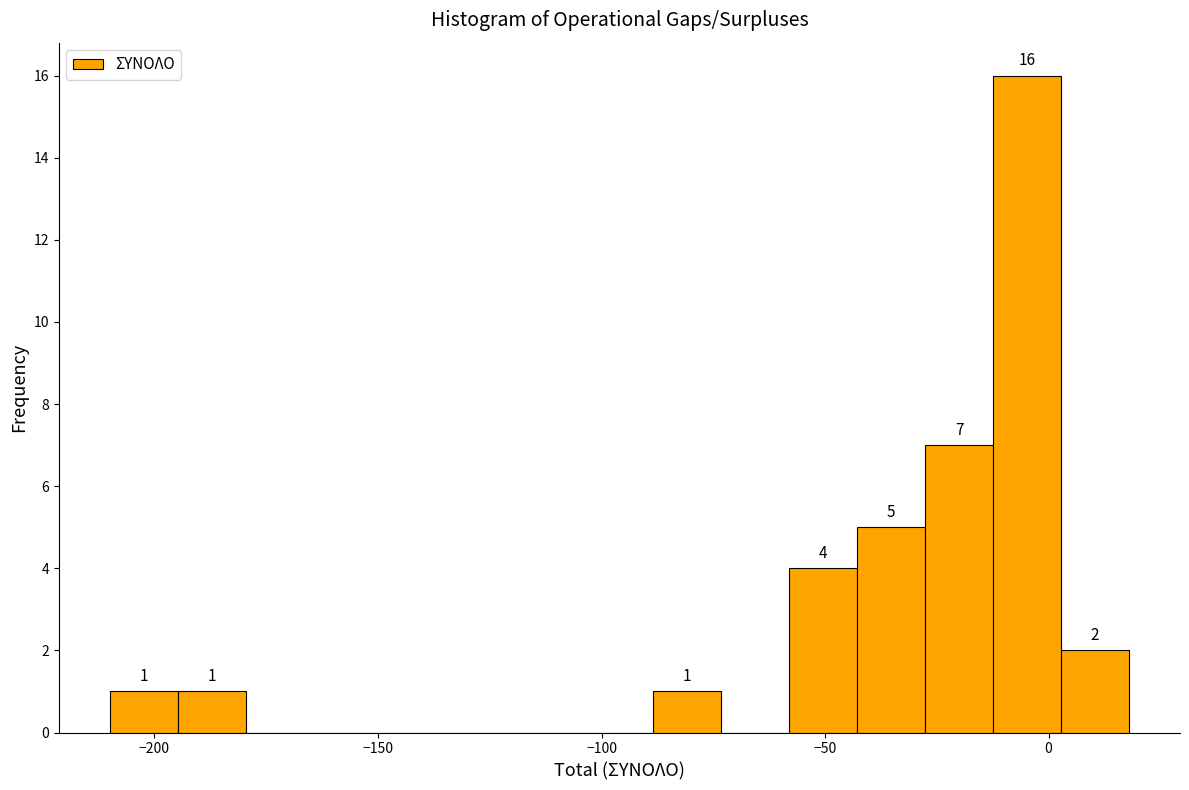

Read against the x-axis, roughly where is the centre of the tallest bar?

-5